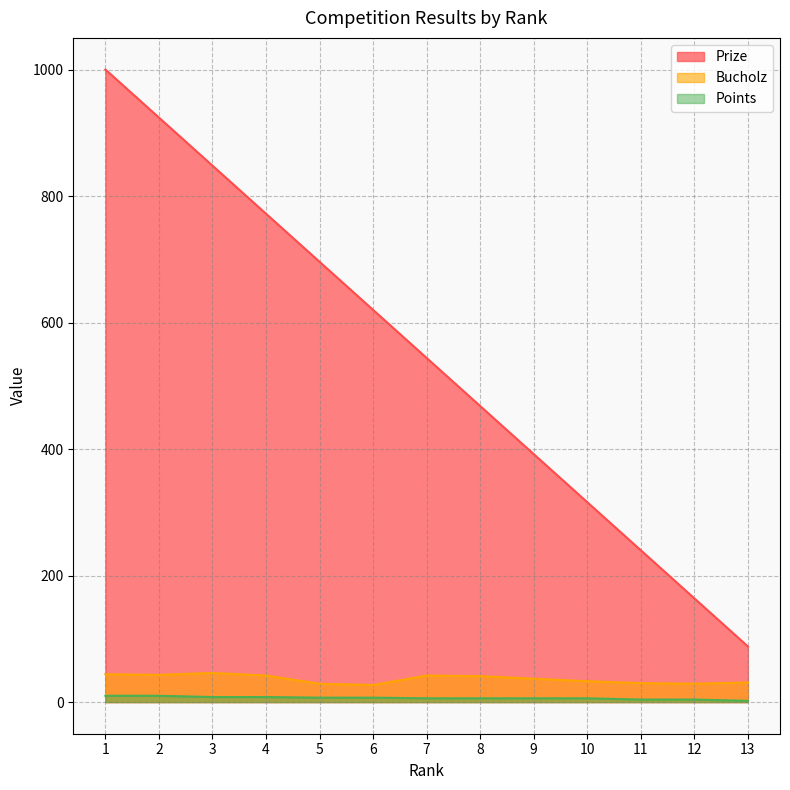

The value of Points at 5 is 7. True or false?

True